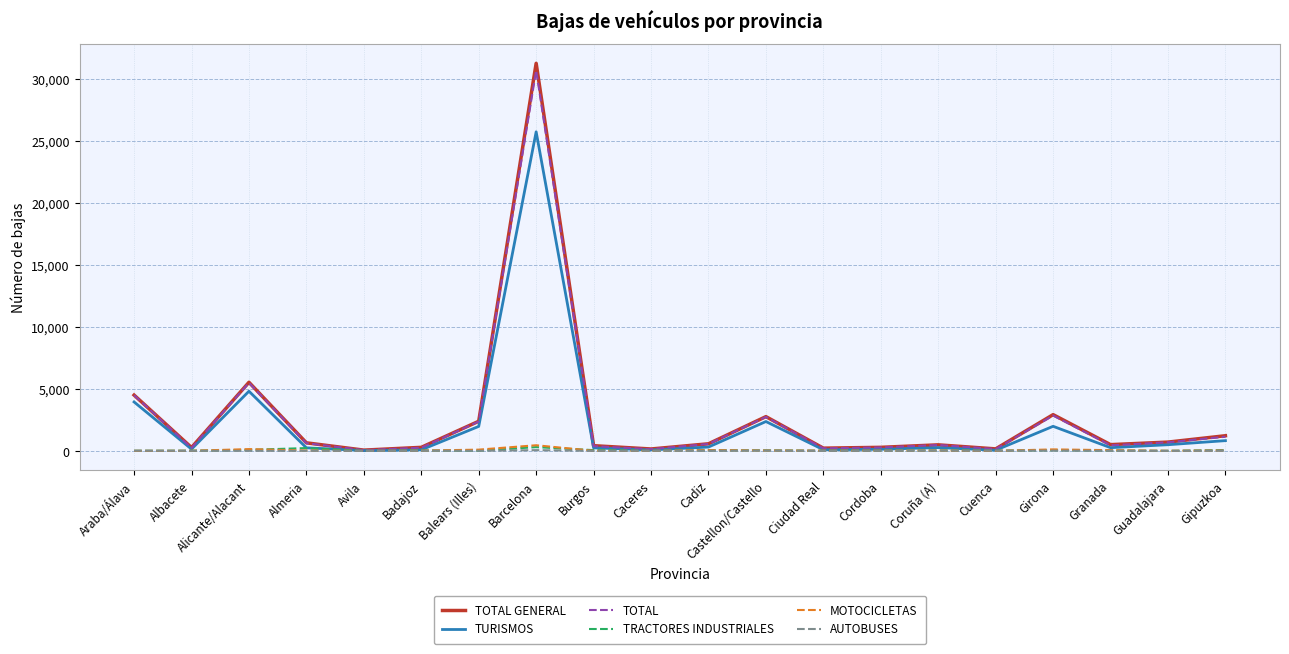

The value of TOTAL GENERAL at Alicante/Alacant is 5539. True or false?

True